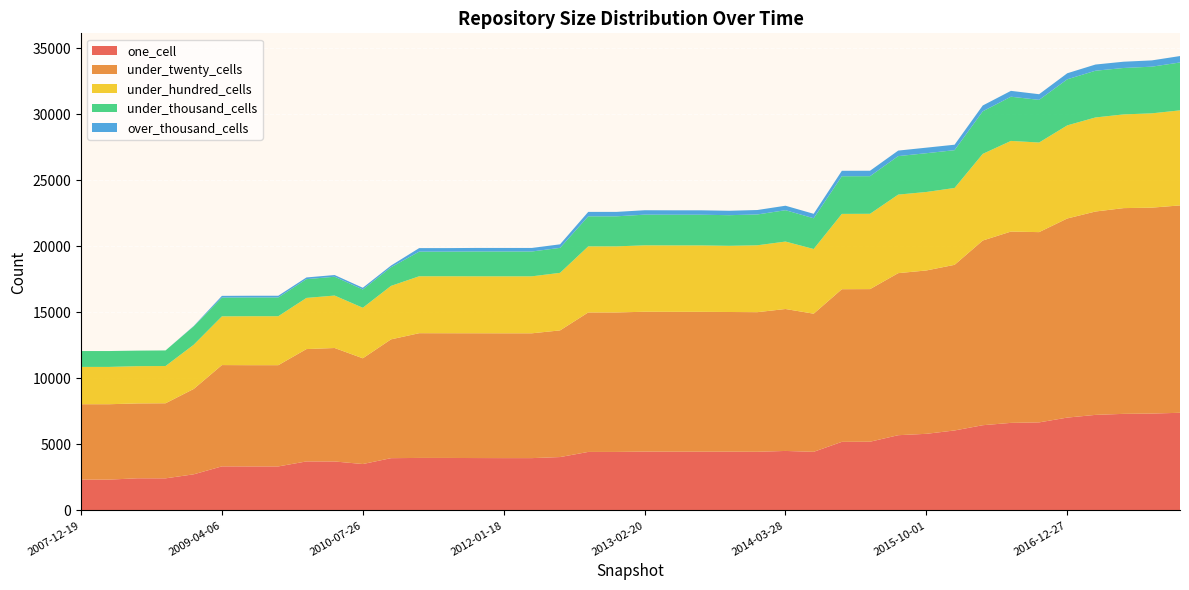

Reading right to left, transcribe all the data shown in this chart.

one_cell: 7393	7334	7312	7234	7029	6666	6629	6452	6054	5801	5696	5202	5193	4437	4504	4441	4449	4448	4448	4454	4430	4430	4041	3961	3961	3966	3974	3975	3957	3513	3707	3711	3332	3332	3336	2735	2430	2434	2334	2334
under_twenty_cells: 15700	15589	15576	15396	15074	14404	14483	13982	12540	12367	12268	11554	11556	10458	10746	10569	10575	10588	10588	10588	10559	10559	9590	9449	9449	9447	9441	9443	8994	8005	8590	8505	7665	7665	7669	6463	5683	5668	5707	5707
under_hundred_cells: 7196	7140	7094	7122	7049	6784	6863	6560	5819	5942	5947	5701	5701	4898	5106	5063	5010	5029	5029	5028	5003	5003	4357	4314	4314	4312	4314	4310	4048	3826	3971	3873	3707	3707	3689	3347	2820	2820	2825	2825
under_thousand_cells: 3625	3533	3515	3537	3488	3229	3347	3223	2861	2935	2914	2849	2852	2327	2374	2334	2319	2322	2322	2322	2275	2275	1891	1880	1880	1880	1864	1864	1410	1385	1425	1421	1421	1421	1422	1399	1179	1176	1201	1201
over_thousand_cells: 486	475	475	469	458	428	443	440	414	420	418	411	411	337	339	337	334	335	335	335	335	335	268	268	268	268	268	268	129	129	129	129	129	129	129	23	1	1	1	1